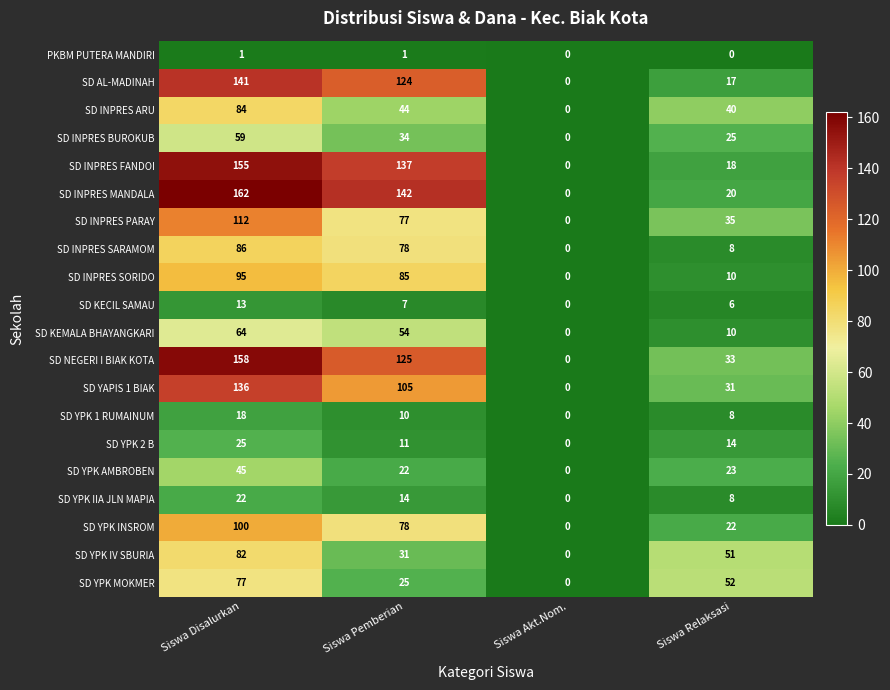

The value of SD INPRES BUROKUB at Siswa Disalurkan is 59. True or false?

True